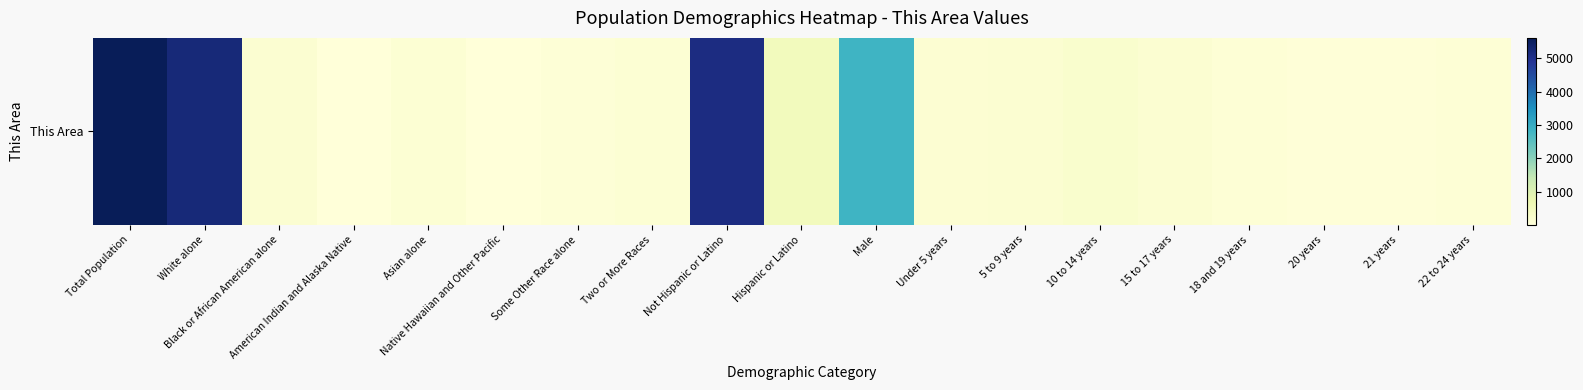

Which label corresponds to the largest value in the chart?

Total Population